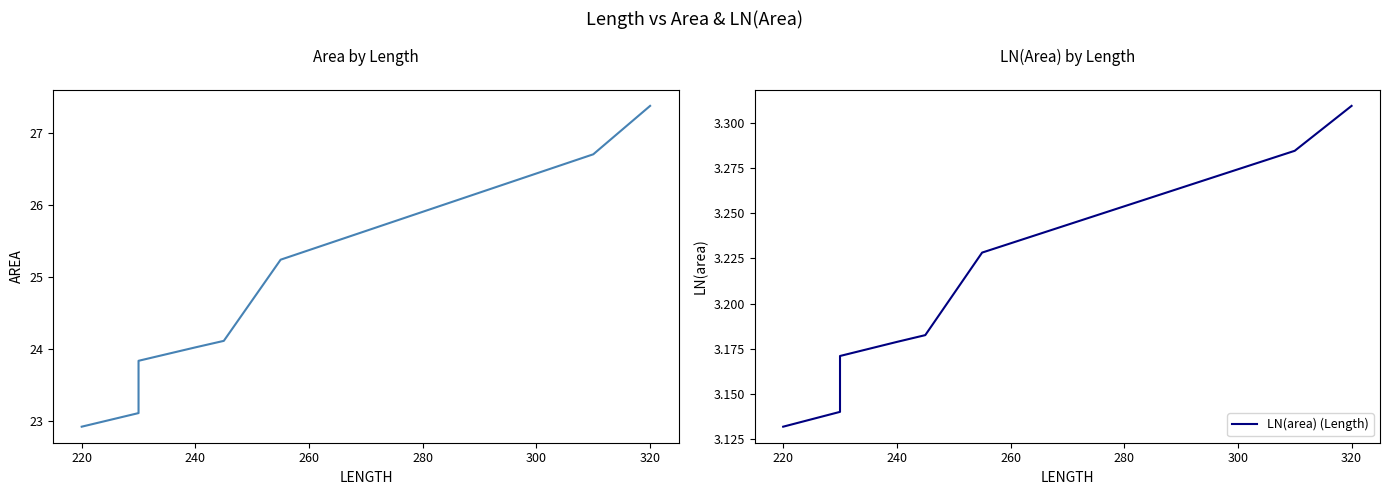

Does the chart have visible grid lines?

No